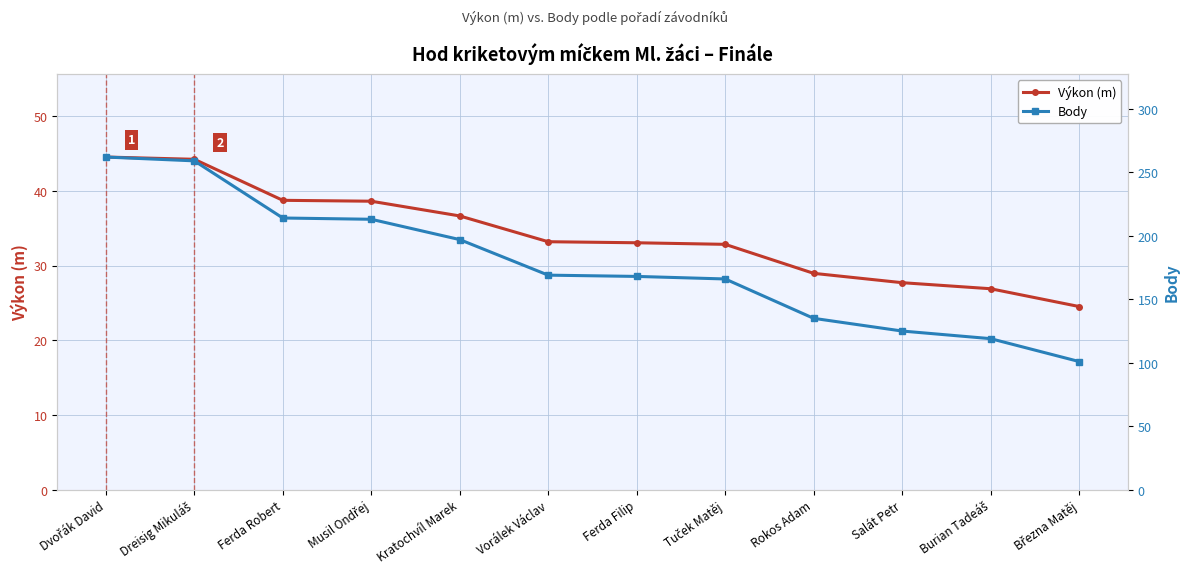

Reading left to right, extract all data points from this chart.

Výkon (m): 44.5	44.2	38.7	38.6	36.6	33.2	33.0	32.8	29.0	27.7	26.9	24.5
Body: 262.0	259.0	214.0	213.0	197.0	169.0	168.0	166.0	135.0	125.0	119.0	101.0